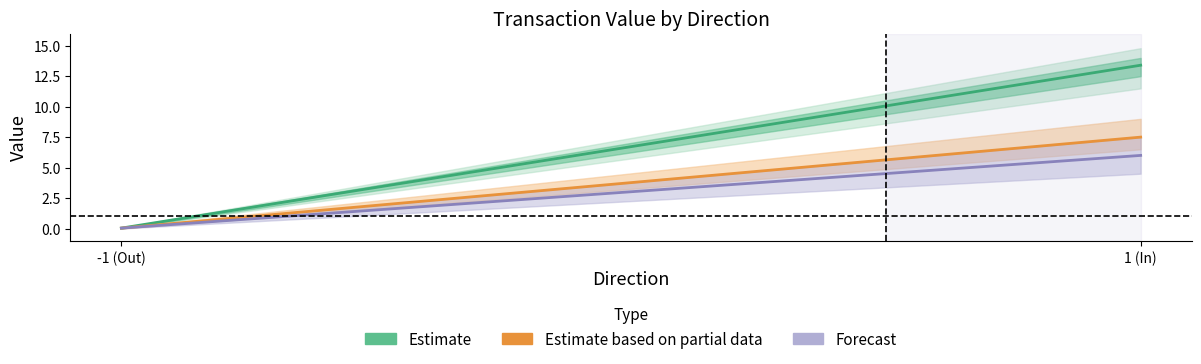

What is the maximum value shown in the chart?

13.4